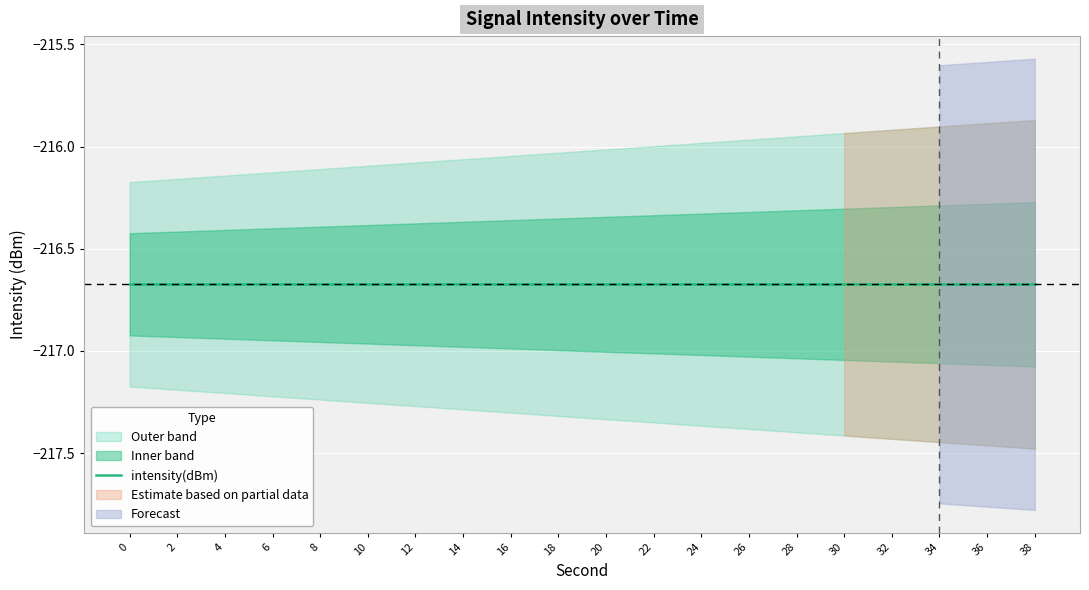

What is the lowest value of the intensity(dBm) series?

-216.7